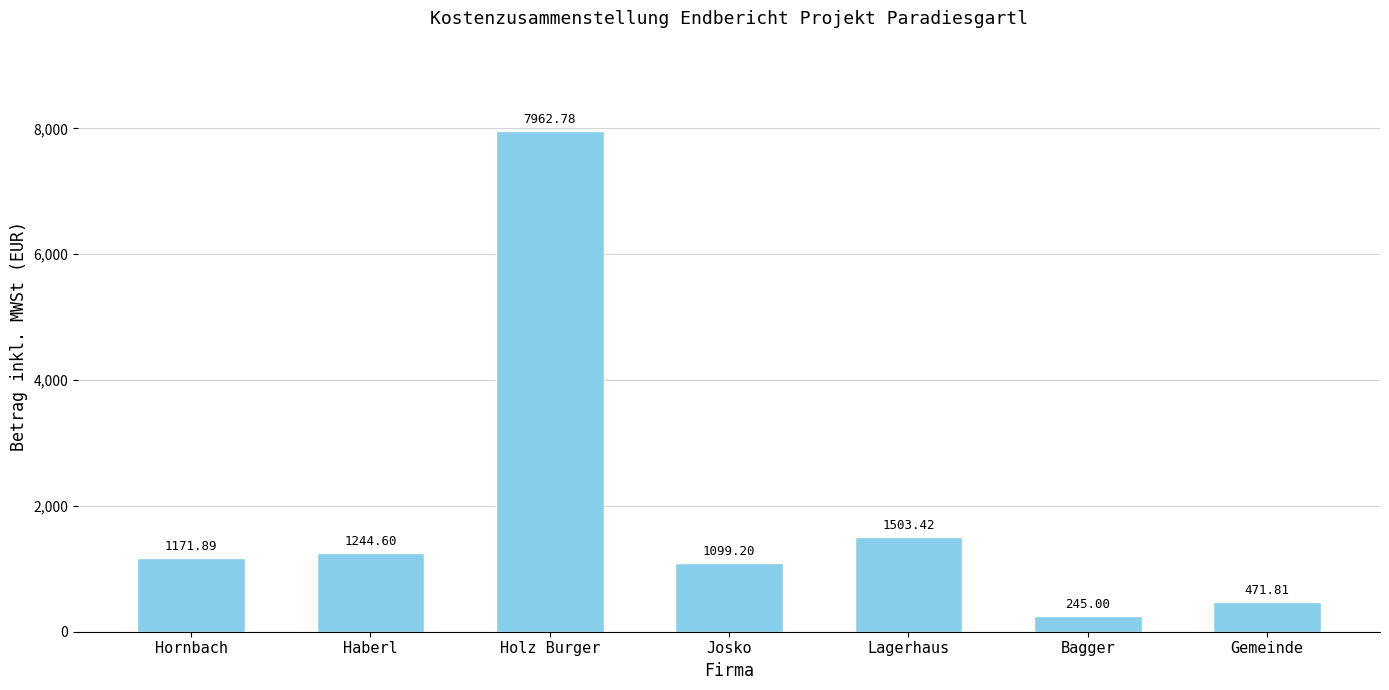

What is the sum of all values?

13698.7